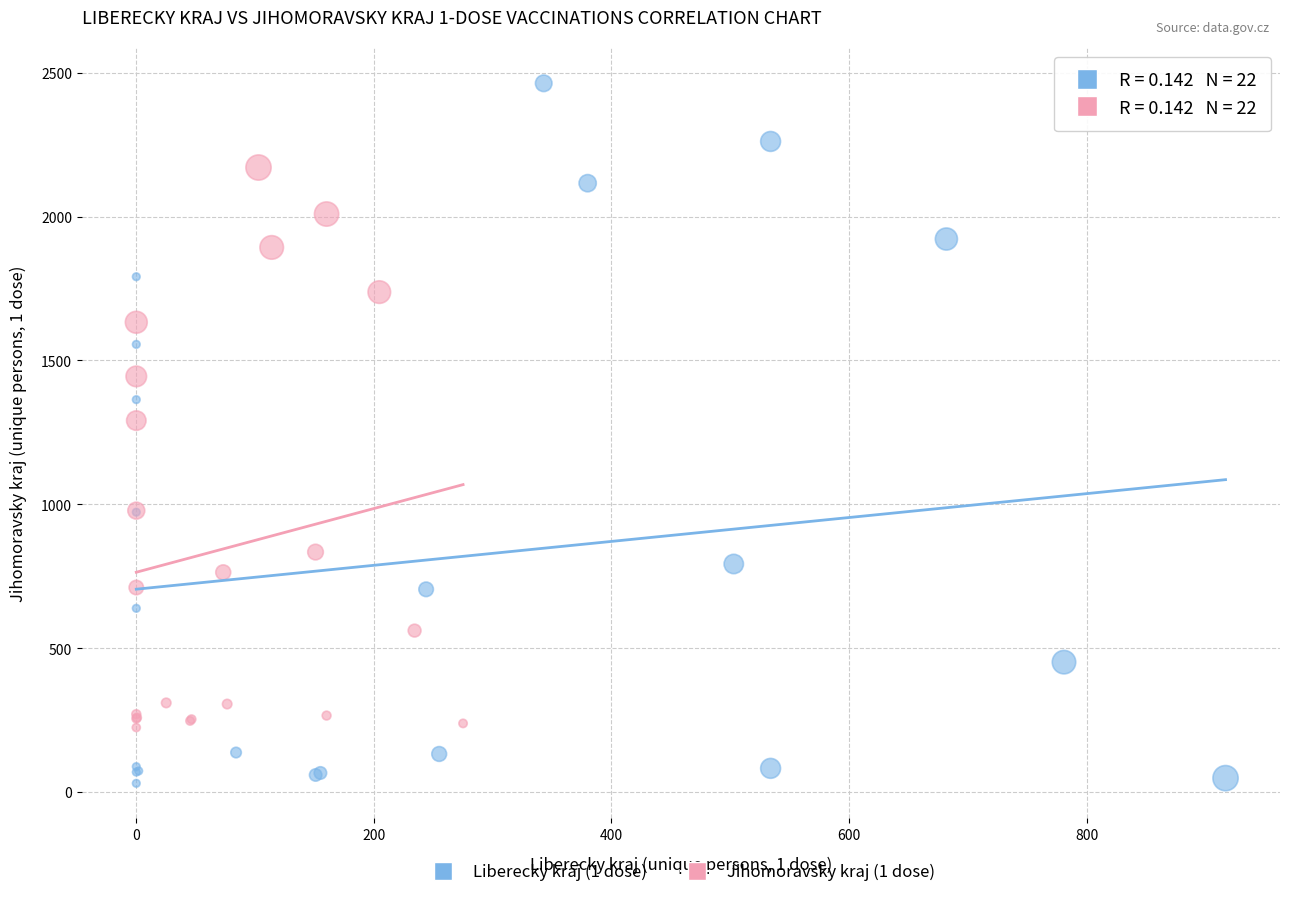

Which series reaches the minimum Y coordinate?

Liberecky kraj (1 dose)